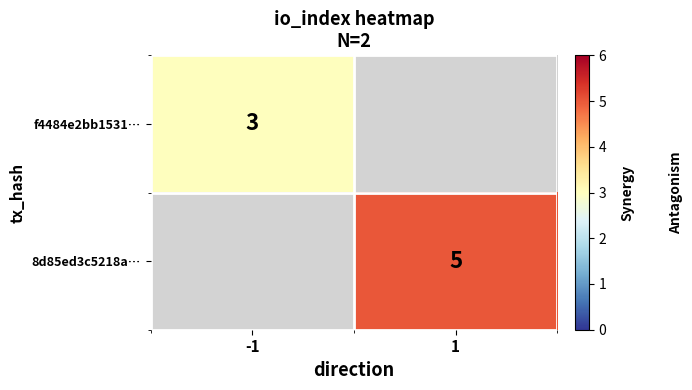

Is it true that f4484e2bb1531… equals 3 at -1?

True